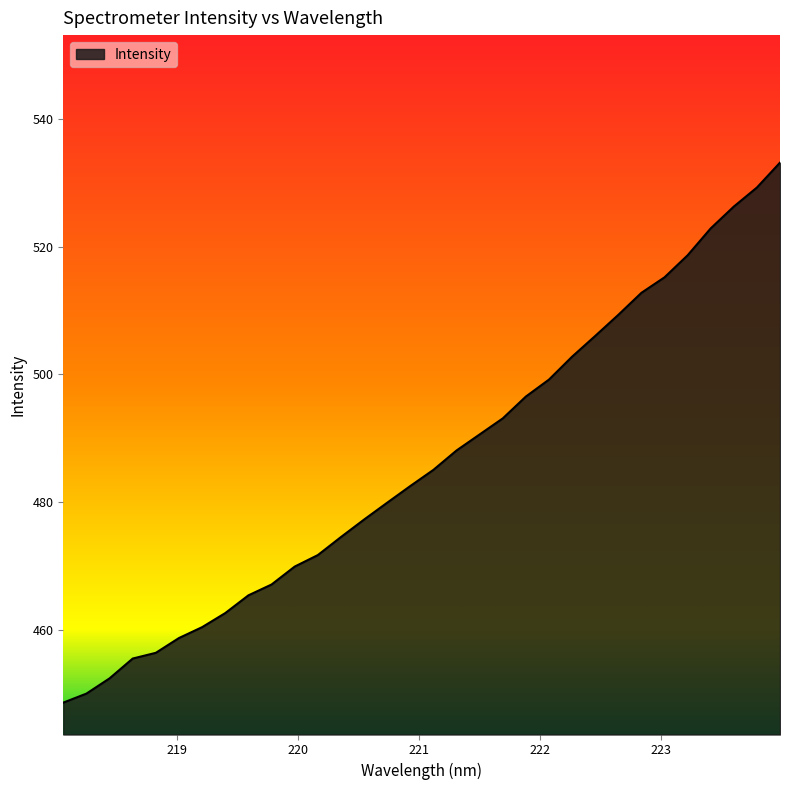

What is the average value?

486.3